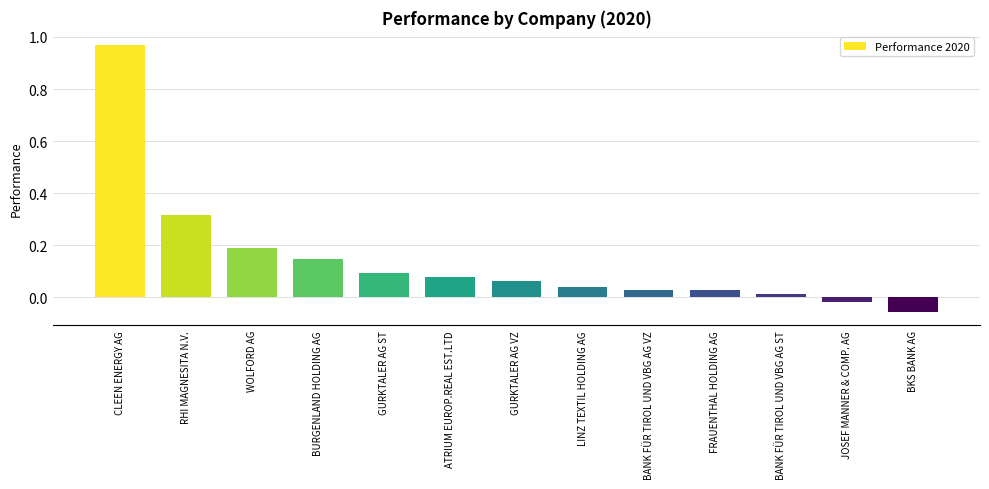

How many positive values are there?

11